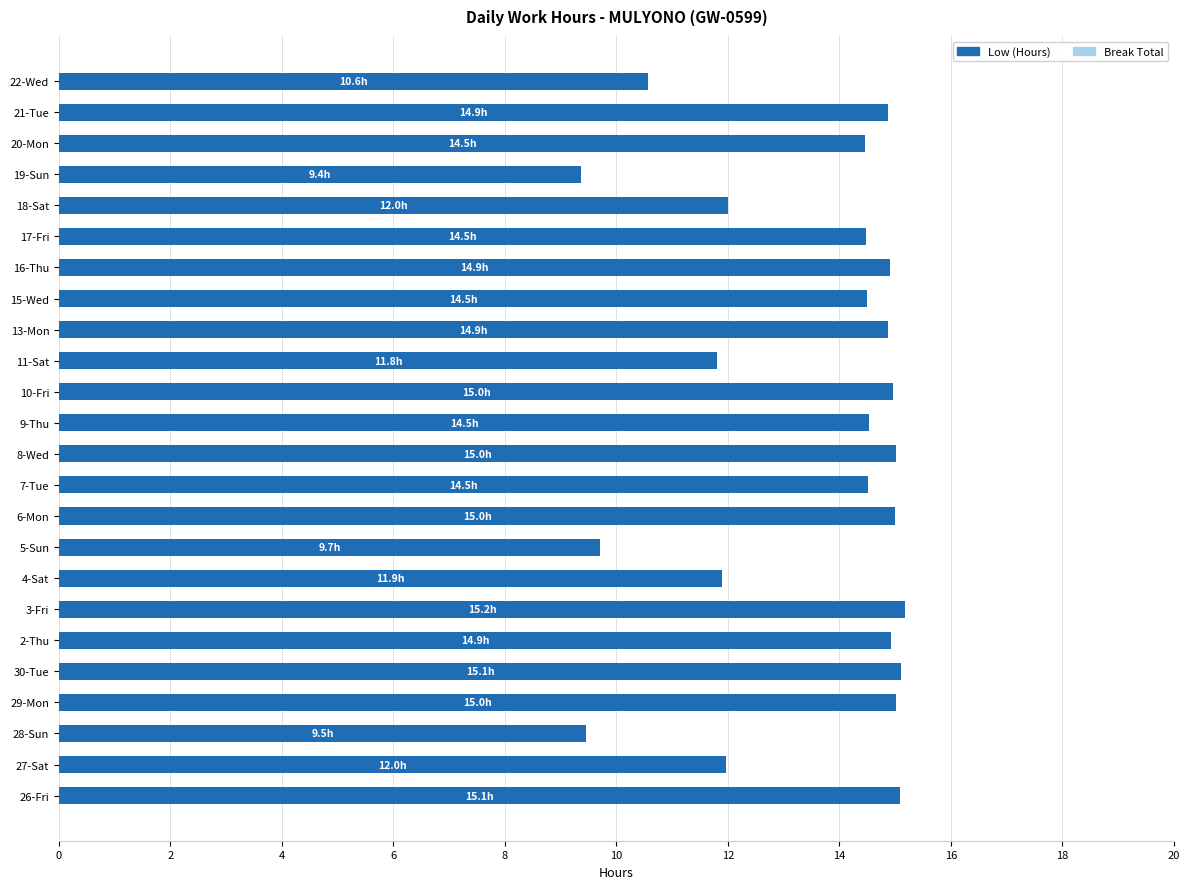

What is the ratio of the value at 8-Wed to the value at 21-Tue?

1.0